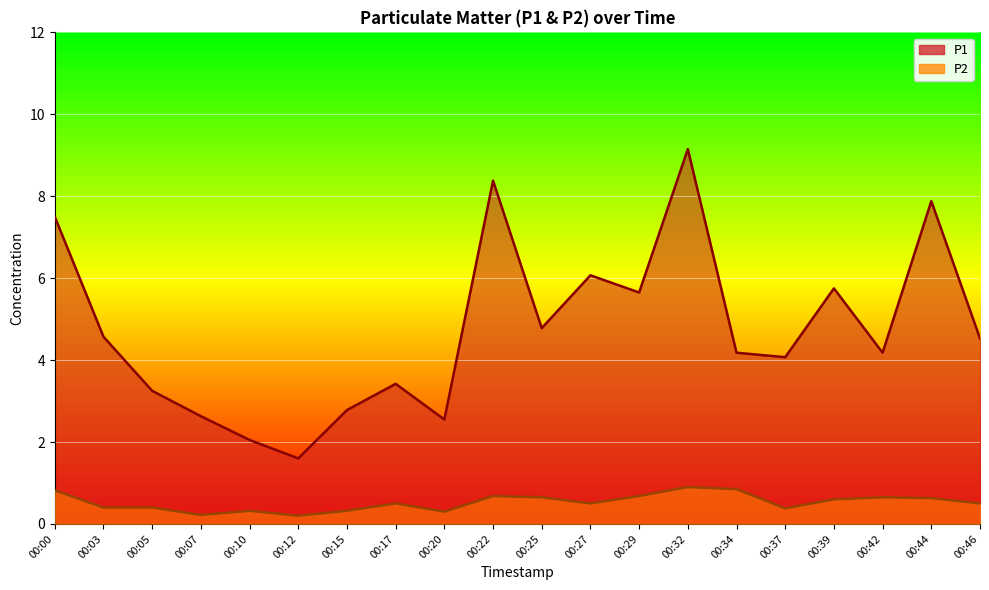

How many lines are shown in the chart?

2